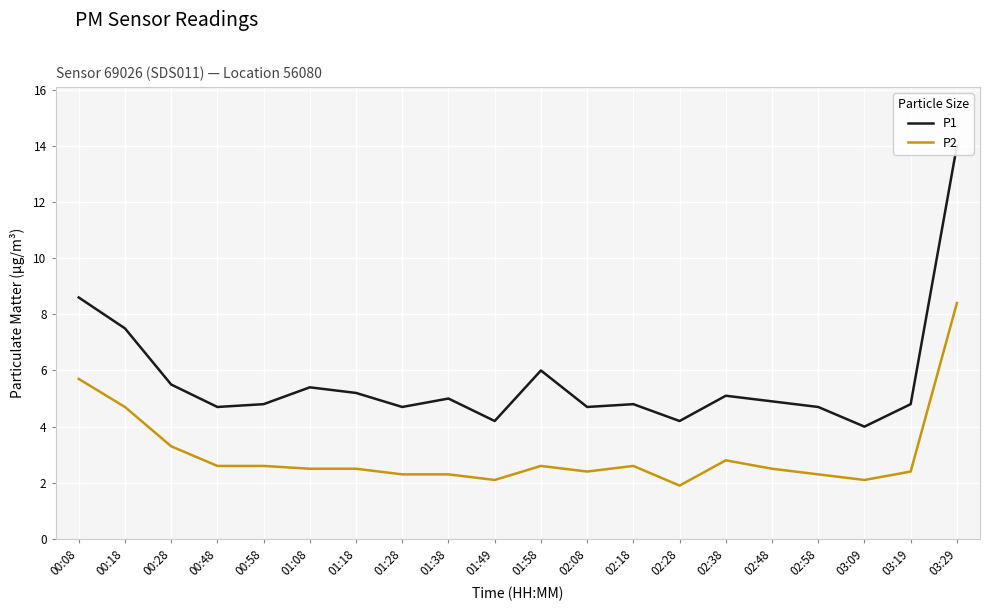

True or false: P2 and P1 cross at least once.

False